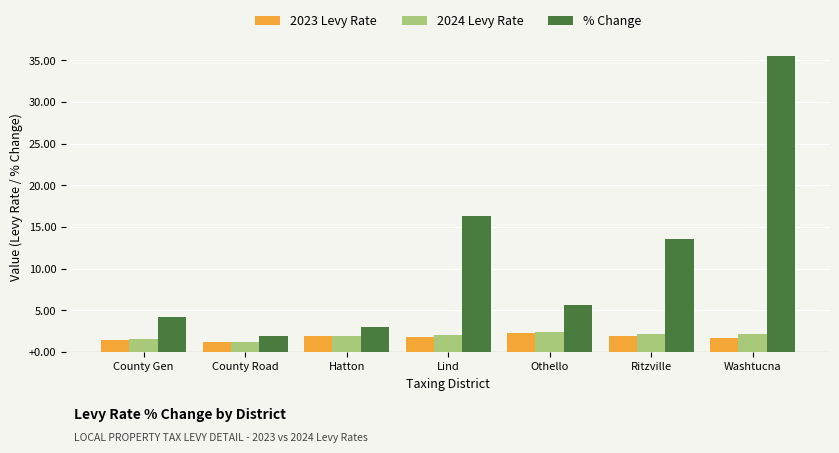

What is the minimum value shown in the chart?

1.2